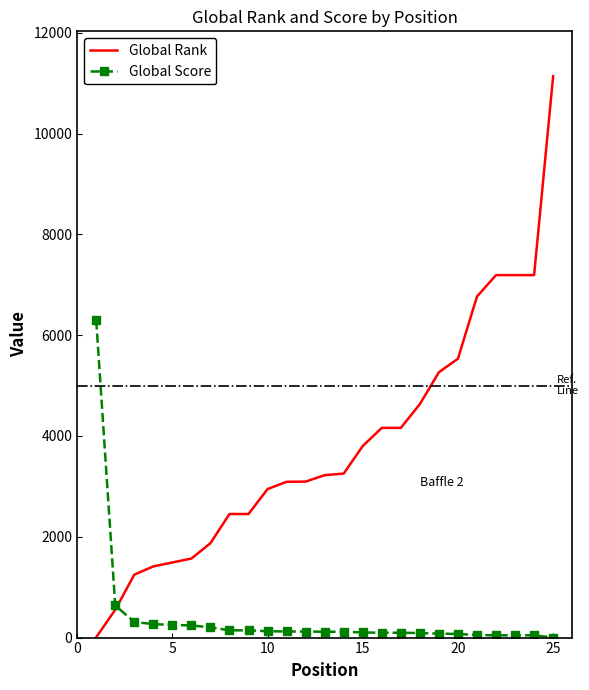

Which series has the largest range (max minus min)?

Global Rank